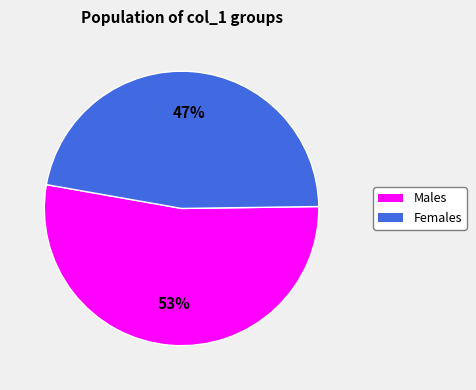

Is there any slice that represents more than half of the pie?

Yes